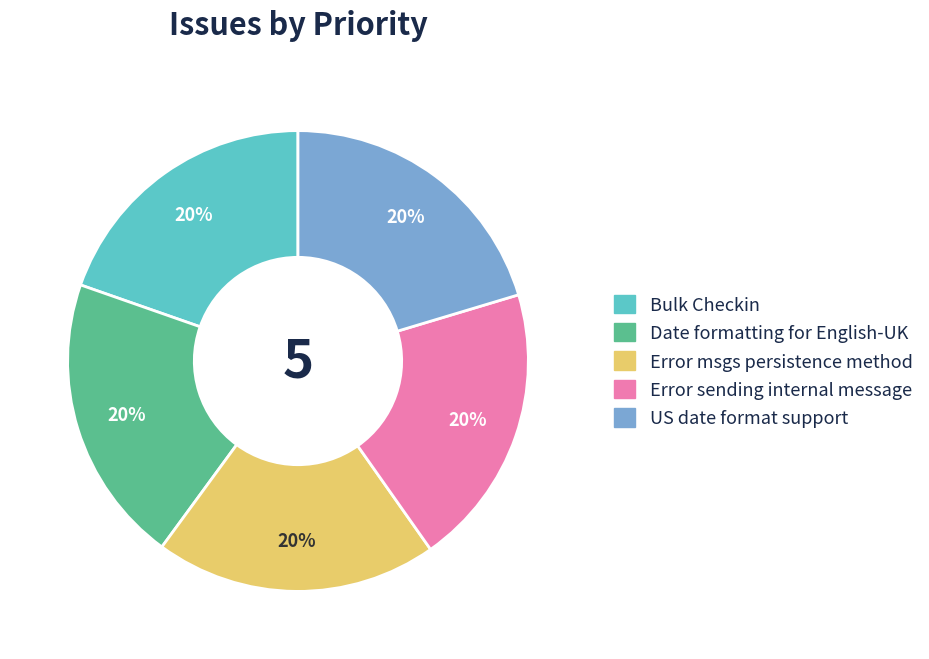

To the nearest percent, what percentage of the pie is Error sending internal message?

20%